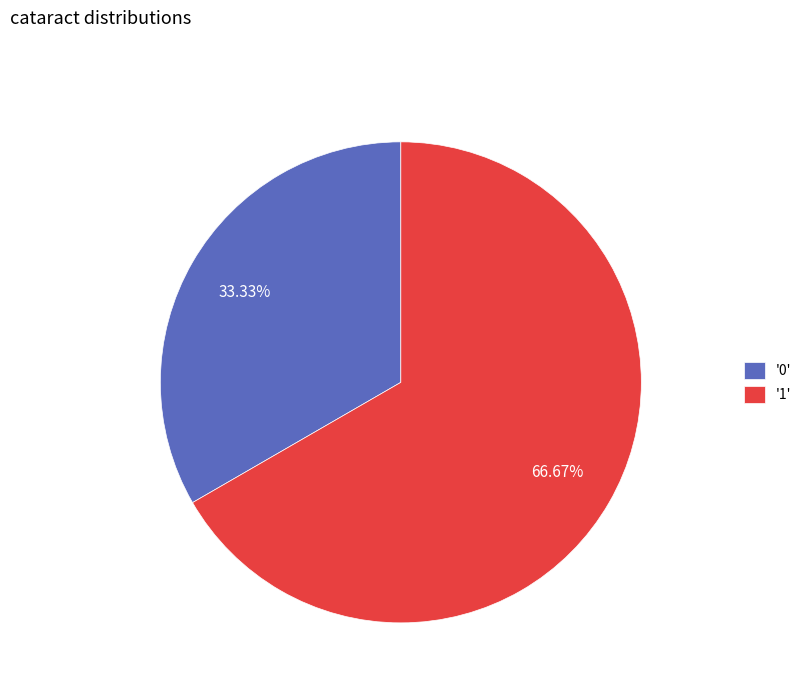

How many segments does this pie chart have?

2